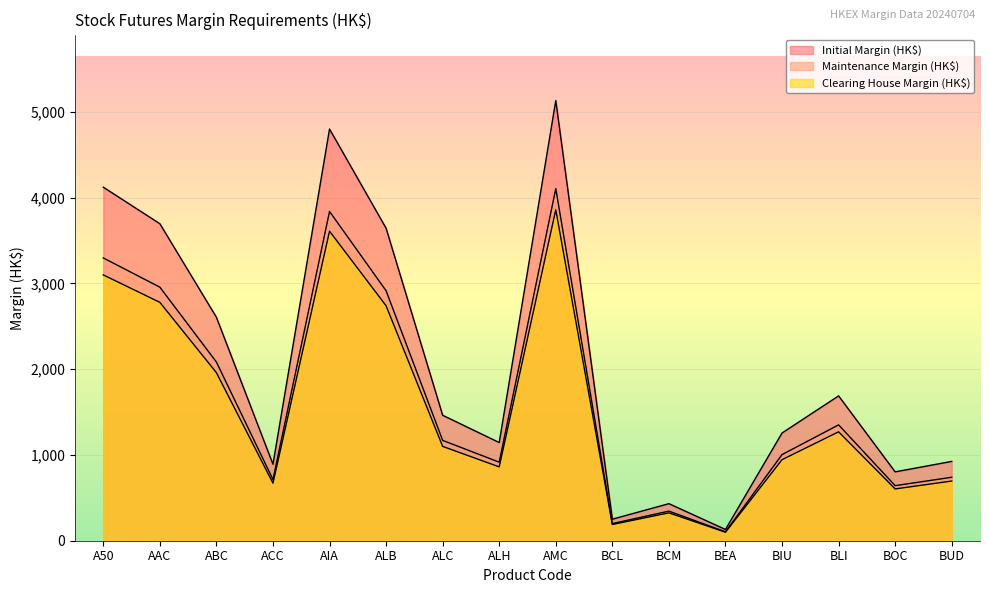

Which series changed the most between BCL and BOC?

Initial Margin (HK$)